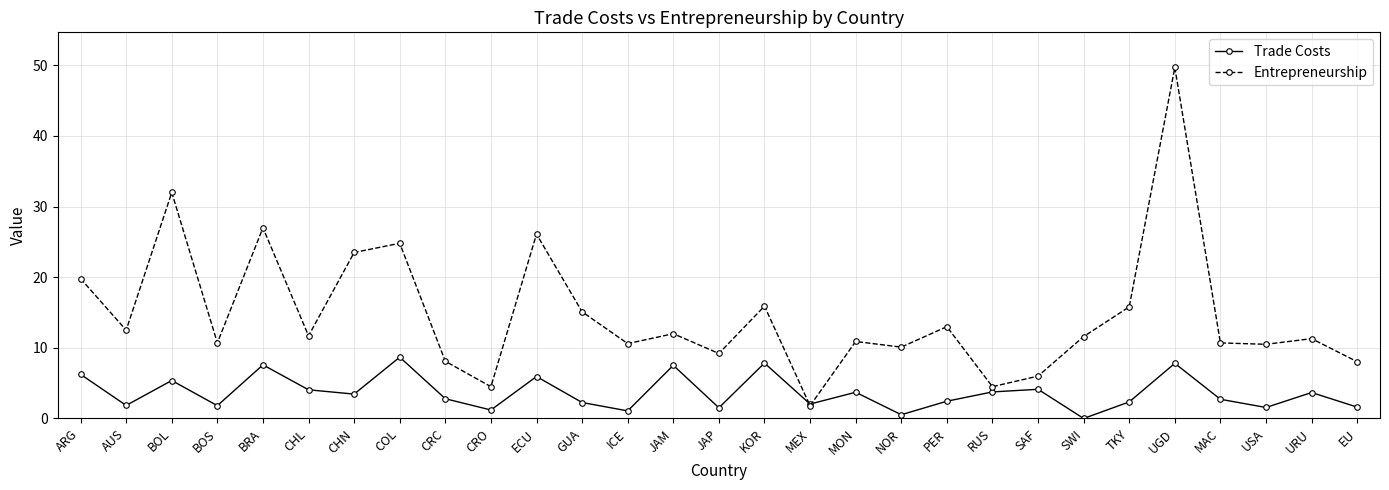

What is the total value across all series at JAP?

10.7